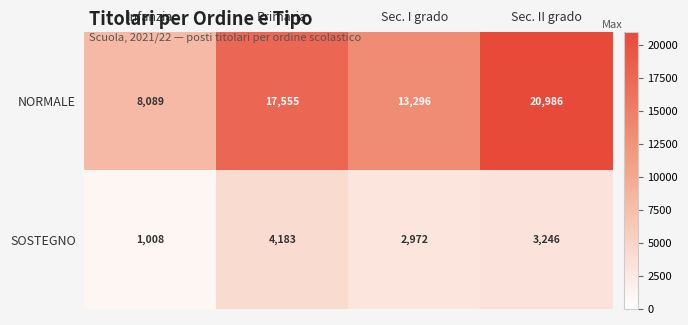

Rank the series at Primaria from lowest to highest value.

SOSTEGNO, NORMALE